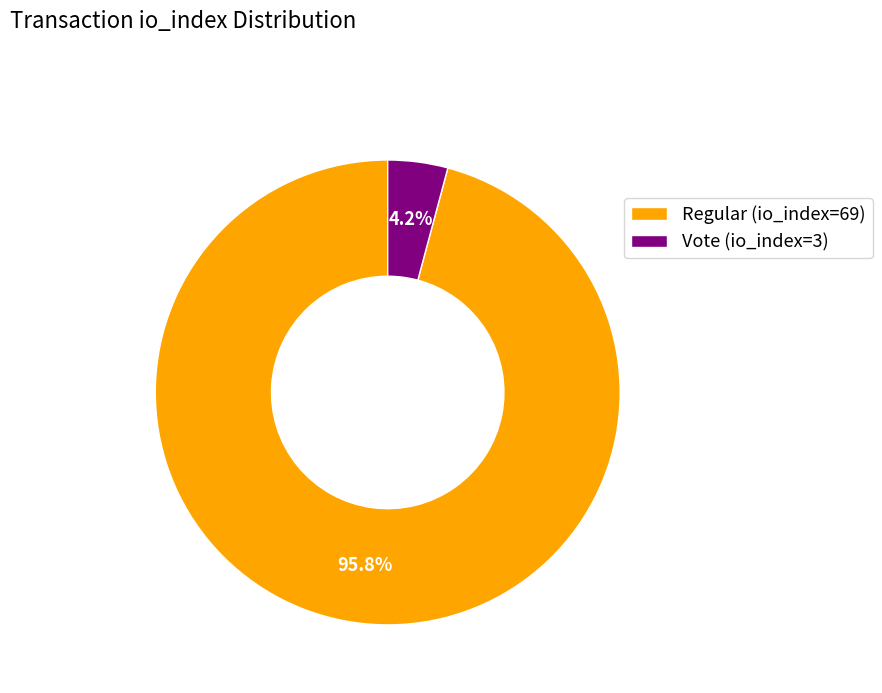

Rank the categories by value from lowest to highest.

Vote (io_index=3), Regular (io_index=69)